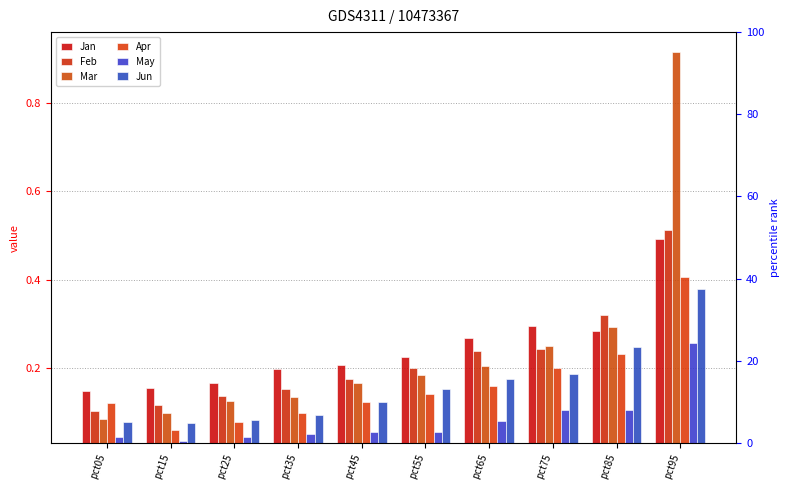

Is it true that Feb equals 0.4 at pct65?

False